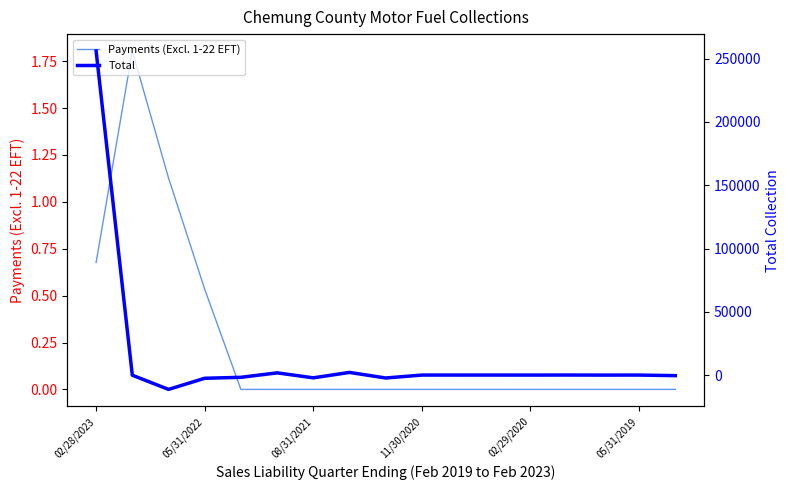

What is the difference between the maximum and minimum values in the Total series?

267399.4